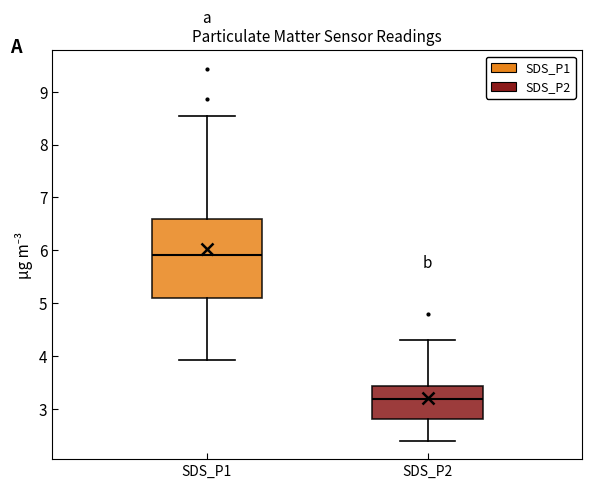

Which box has the lowest median line?

SDS_P2